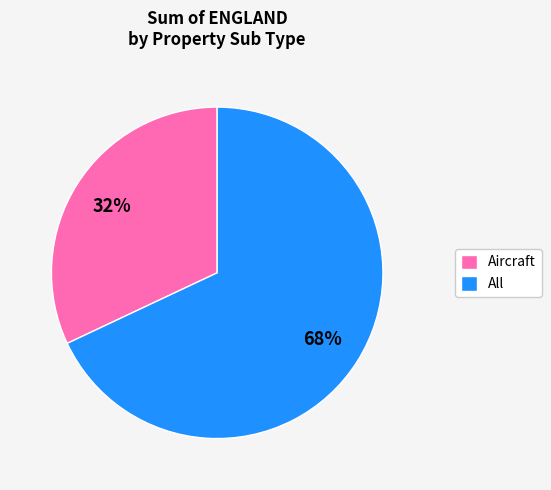

To the nearest percent, what portion does All represent?

68%